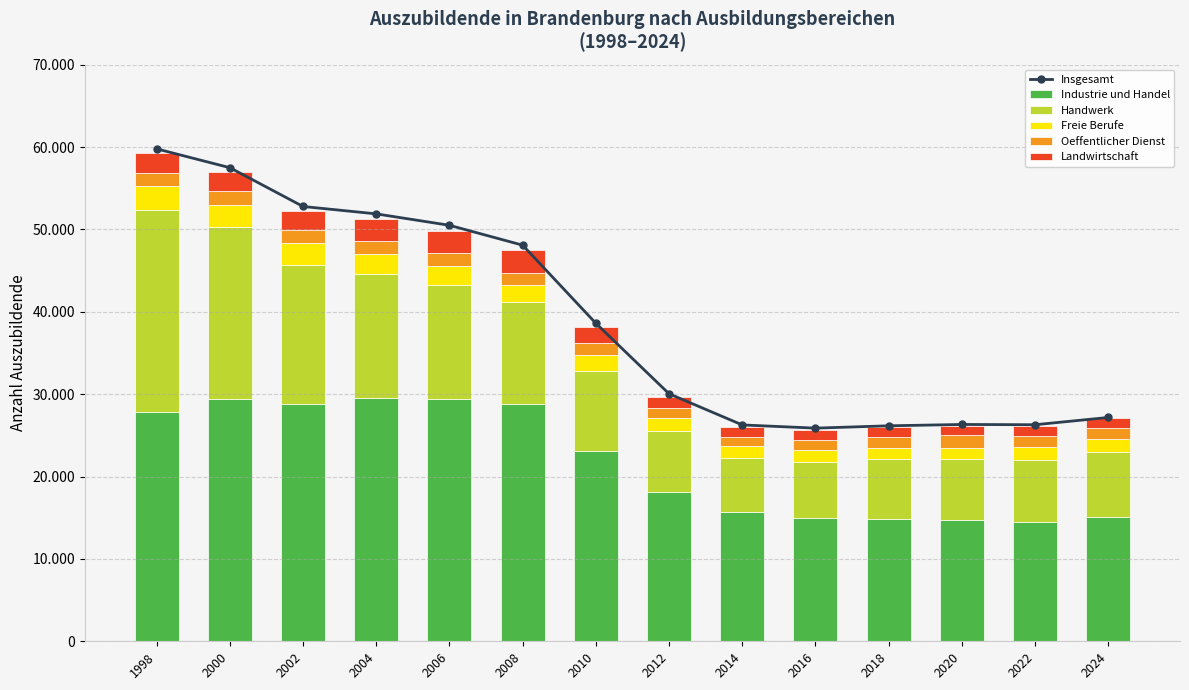

At 1998, list the series in order from largest to smallest.

Insgesamt, Industrie und Handel, Handwerk, Freie Berufe, Landwirtschaft, Oeffentlicher Dienst